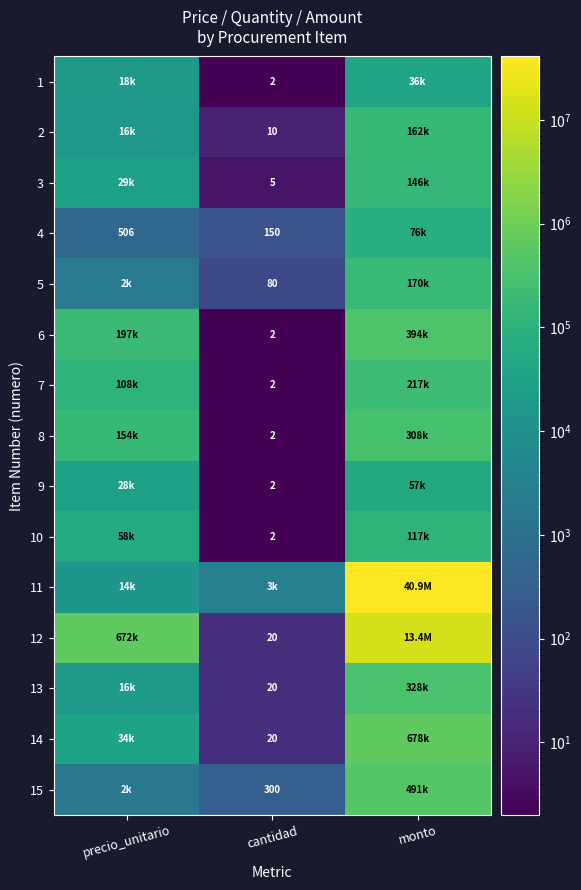

Is it true that 2 equals 10 at cantidad?

True